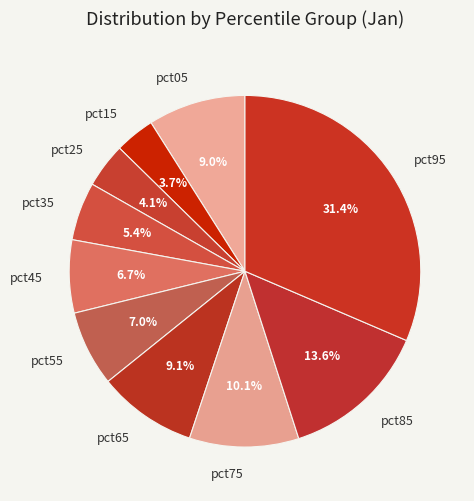

To the nearest percent, what is the average slice percentage?

10%